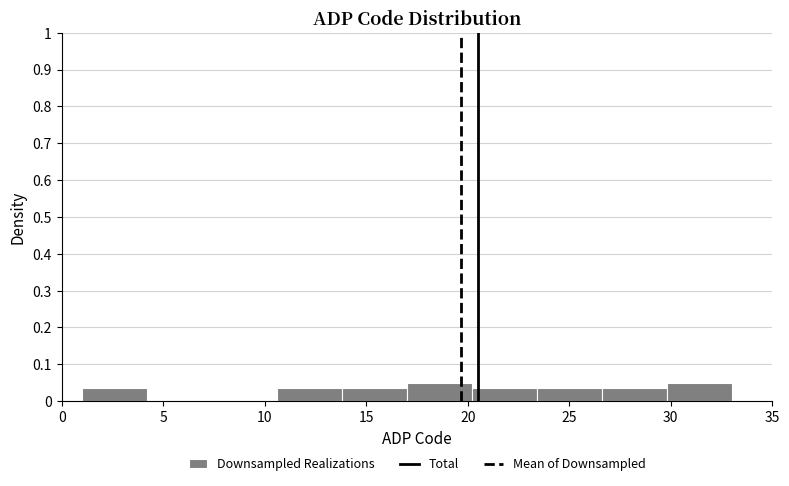

How tall is the bar that spans 20.2 to 23.4 on the x-axis? Neither the bar edges nor the heights are printed on the chart, so give them approximately, as read against the axes.

0.04